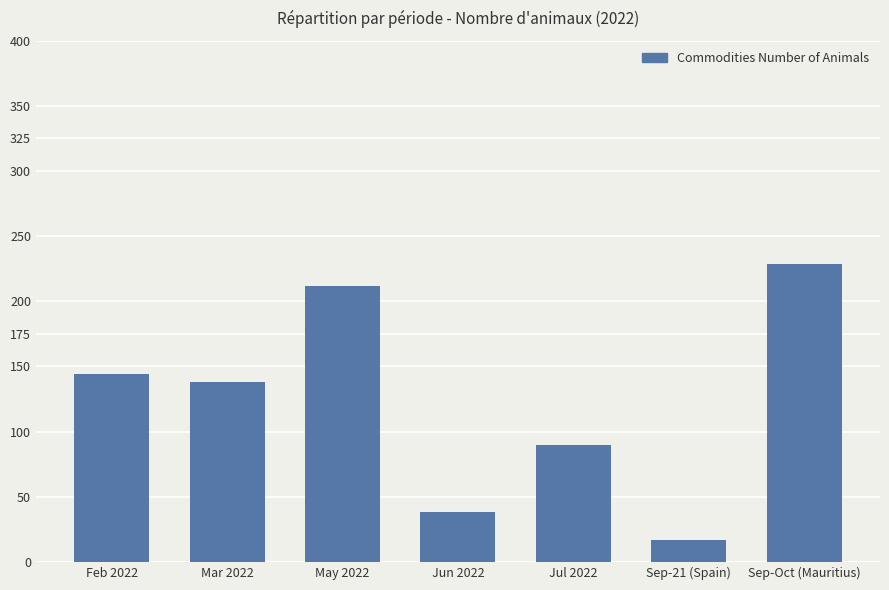

What is the difference between the values at Mar 2022 and Sep-Oct (Mauritius)?

91